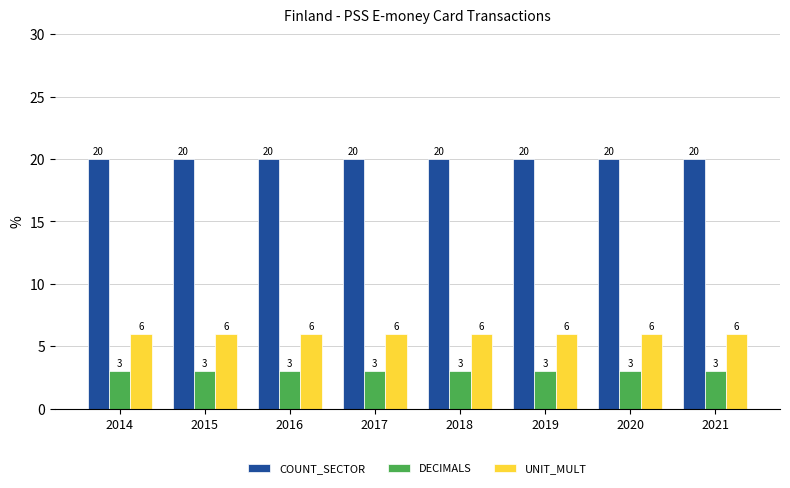

List the series in order of their overall mean, highest first.

COUNT_SECTOR, UNIT_MULT, DECIMALS